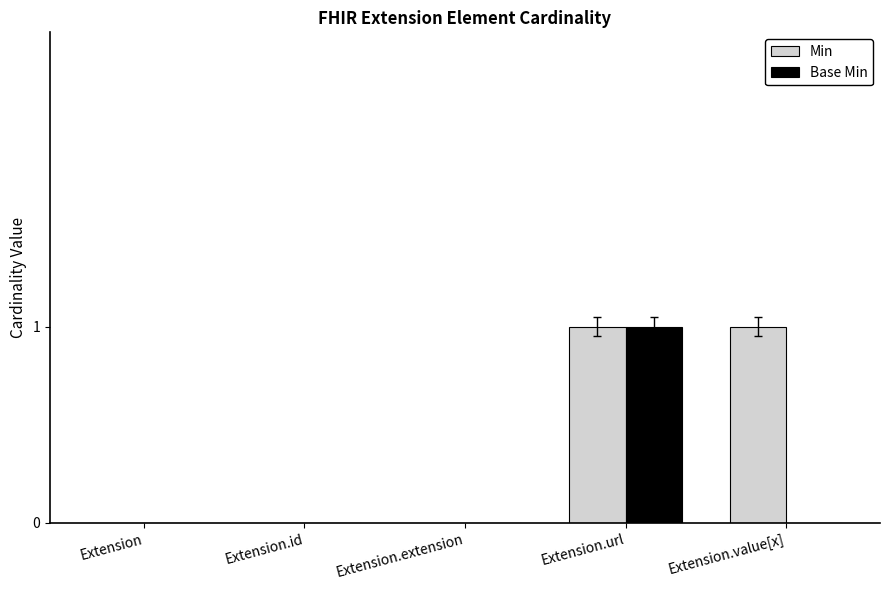

Count the number of categories in the chart.

5